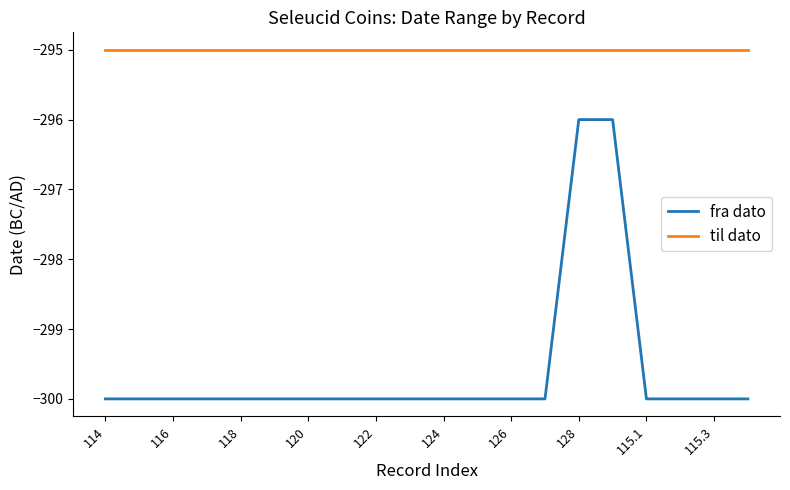

Which series has the largest range (max minus min)?

fra dato